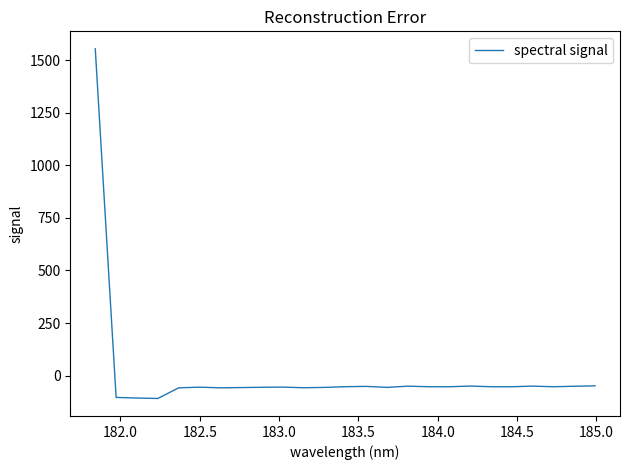

What is the average value?

4.2